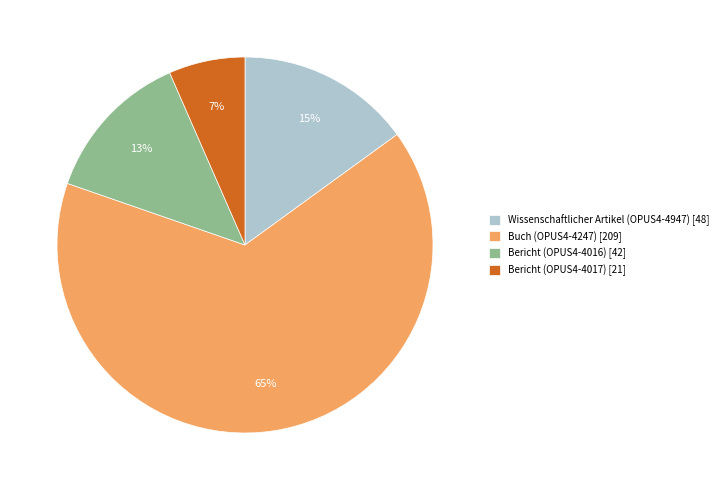

How many slices are in this pie chart?

4